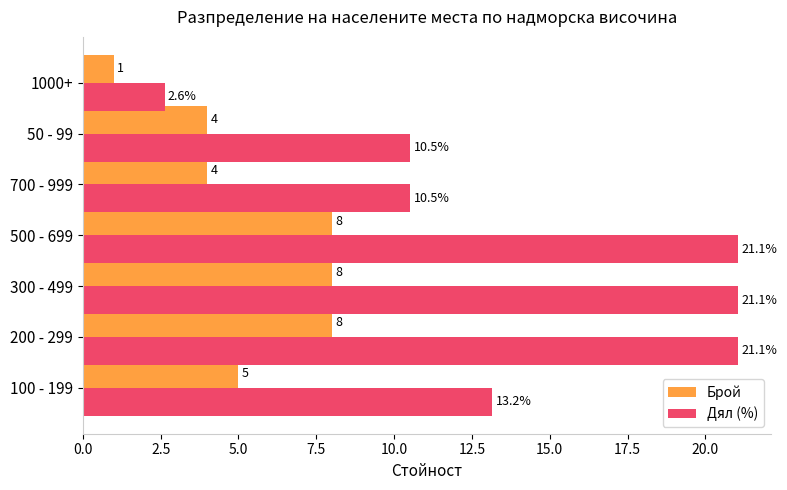

True or false: Дял (%) has a value of 4.0 at 1000+.

False